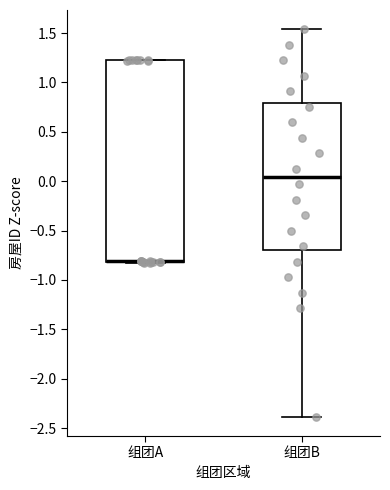

Where is the lower edge of the box for 组团A on the y-axis? The values are not printed on the chart, so give them approximately, as read against the axis.

-0.80